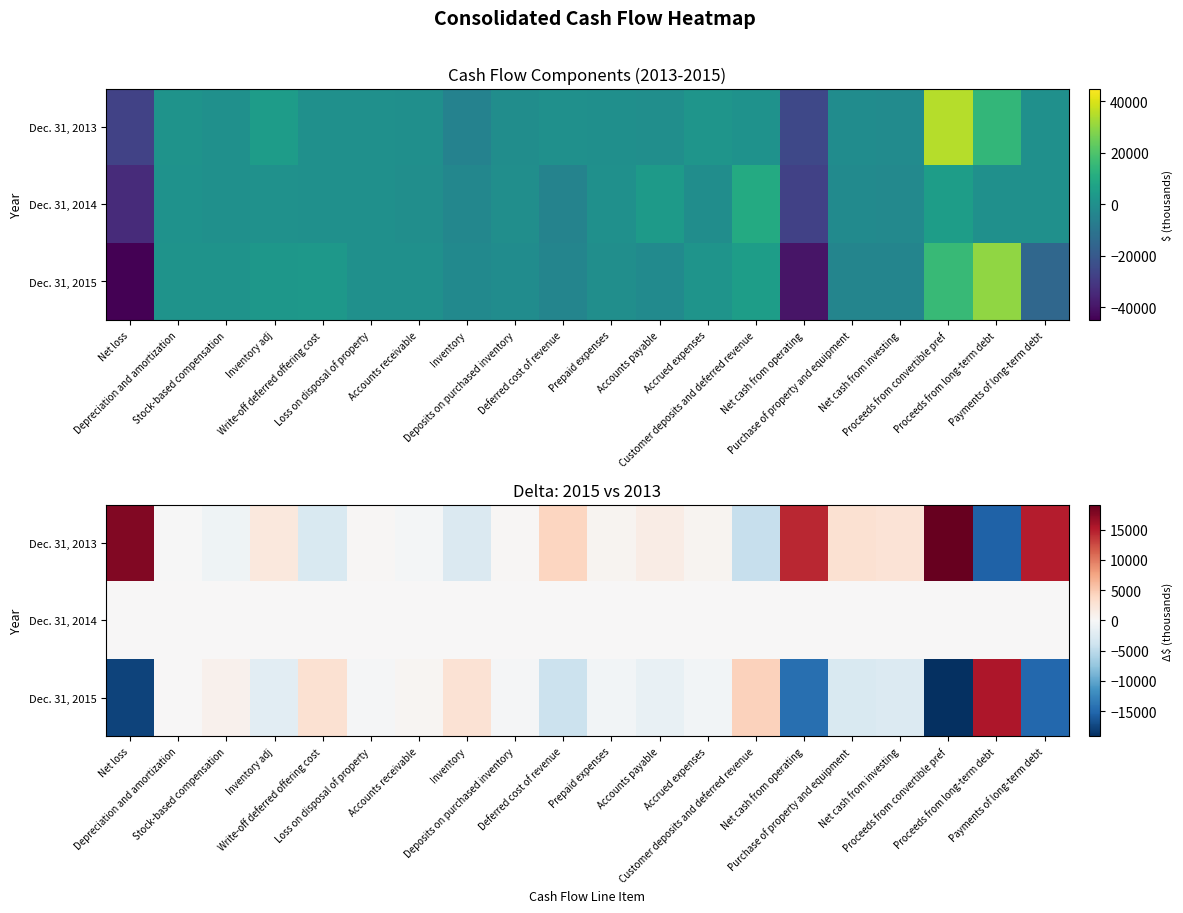

List the series in order of their overall mean, highest first.

Dec. 31, 2013, Dec. 31, 2014, Dec. 31, 2015